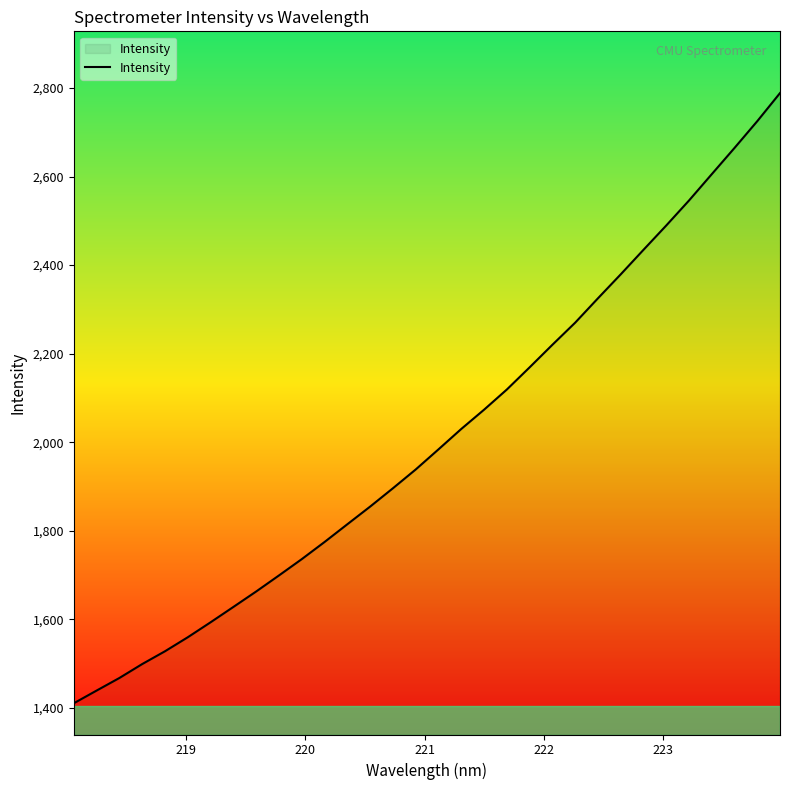

What is the difference between the maximum and minimum values?

1377.9